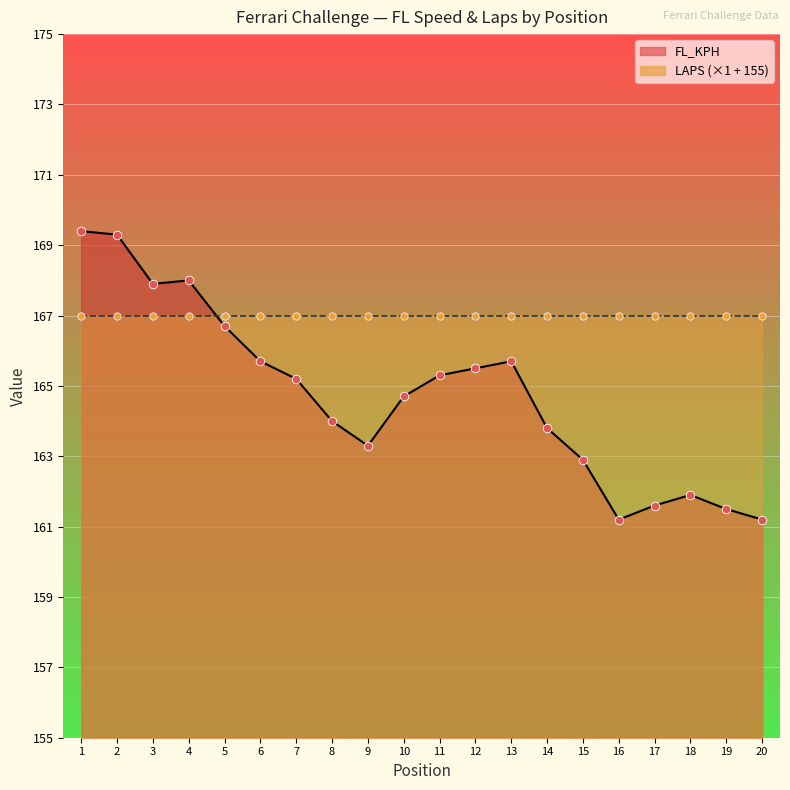

What is the change in value from 13 to 17?

-4.1